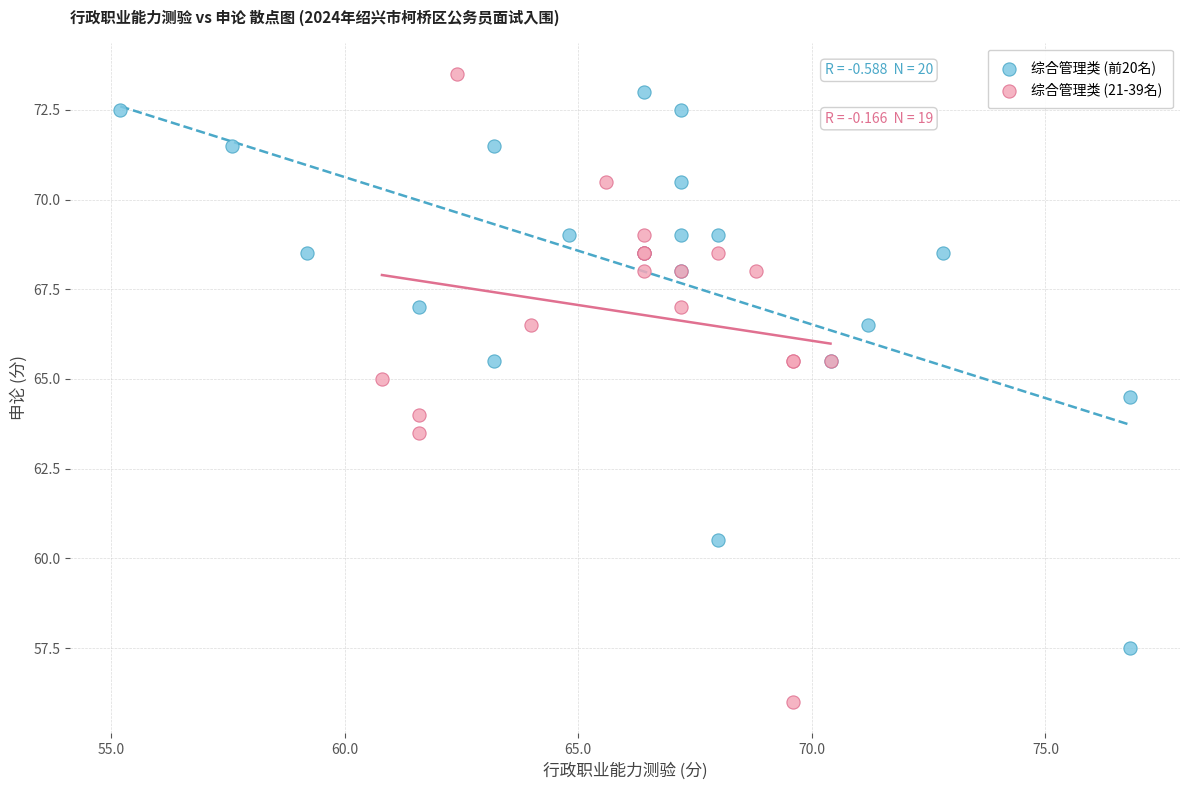

Which series has the widest spread of Y values?

综合管理类 (21-39名)